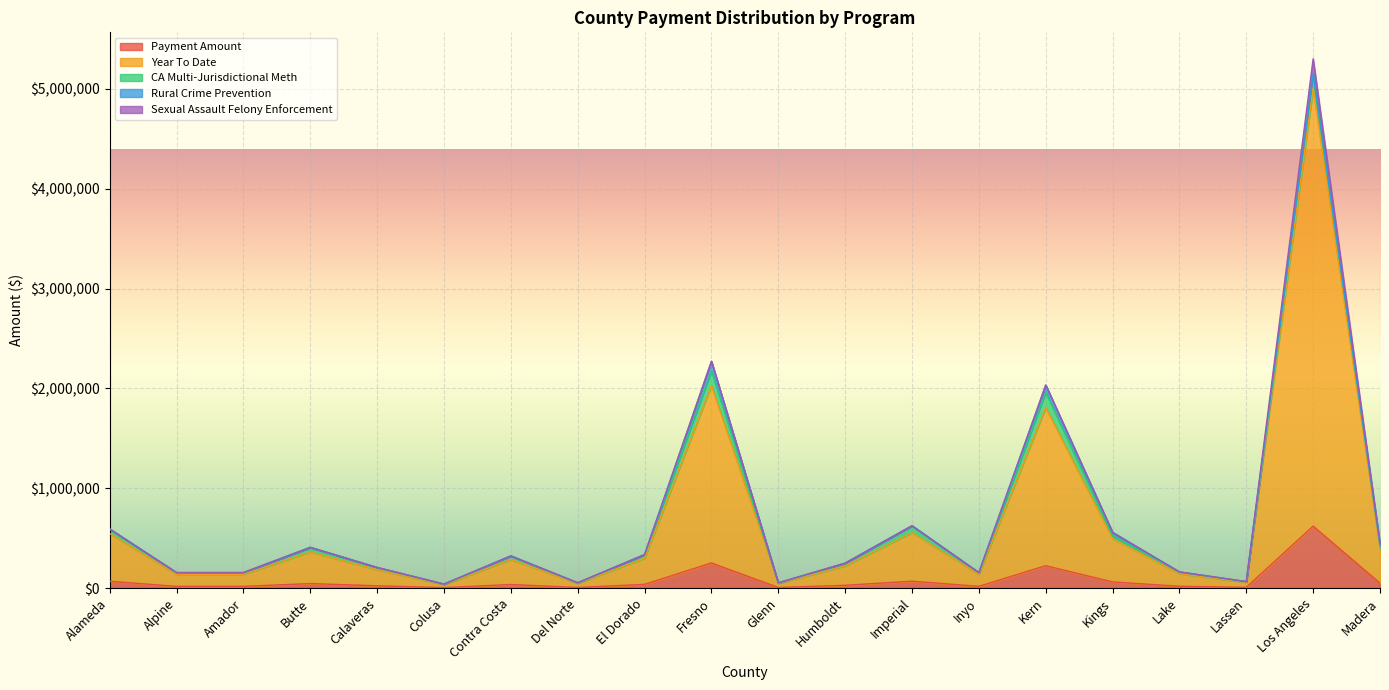

What is the label of the 3rd point from the left?

Amador